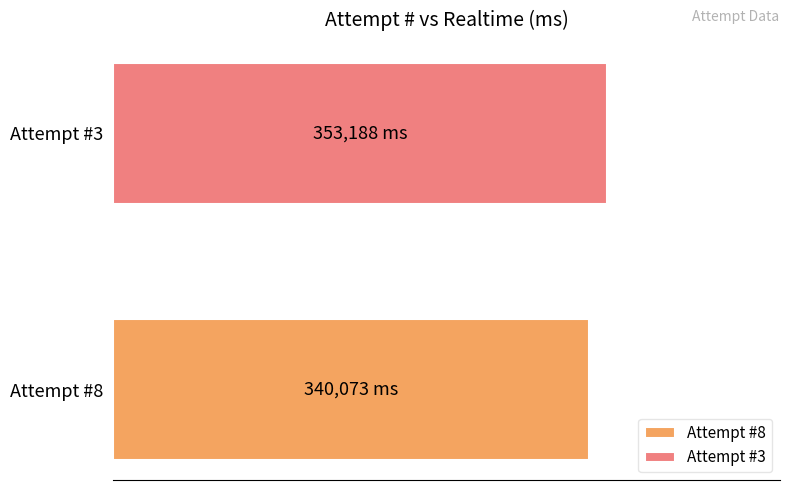

What are all the series names shown in the legend?

Attempt #8, Attempt #3